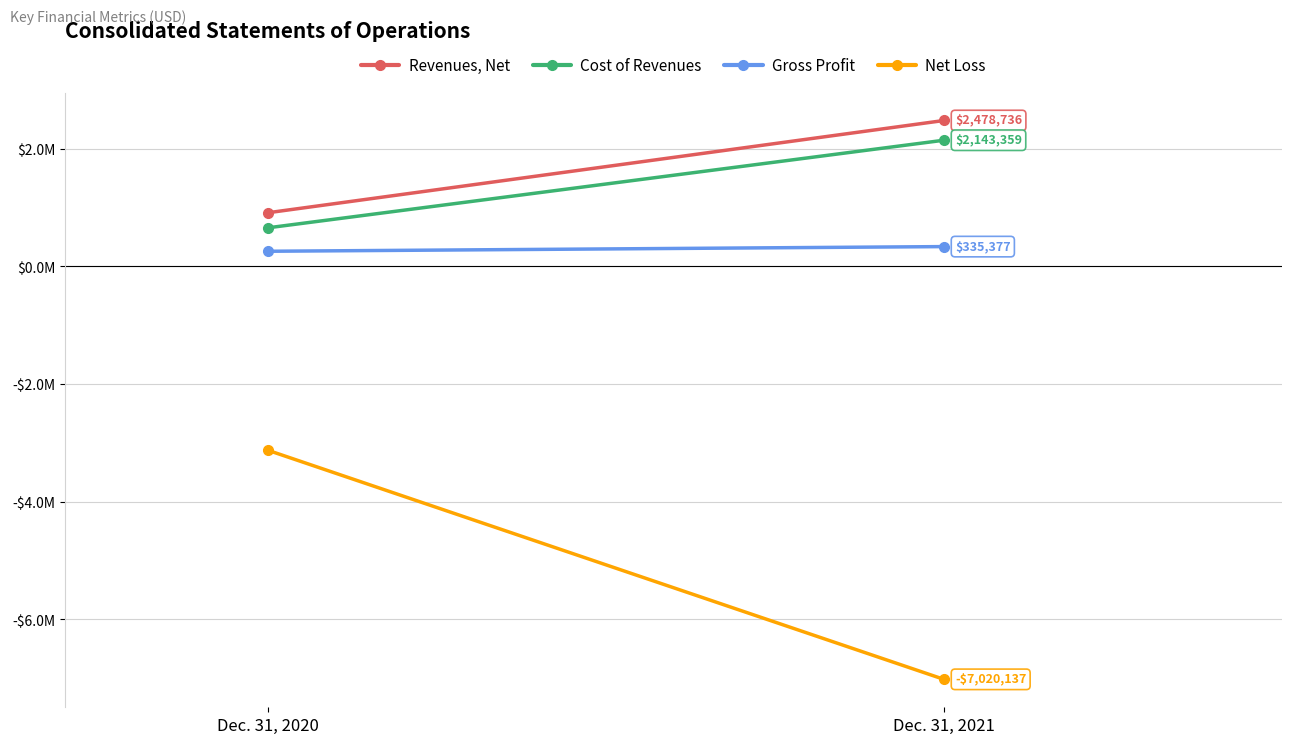

The value of Gross Profit at Dec. 31, 2021 is 580609. True or false?

False